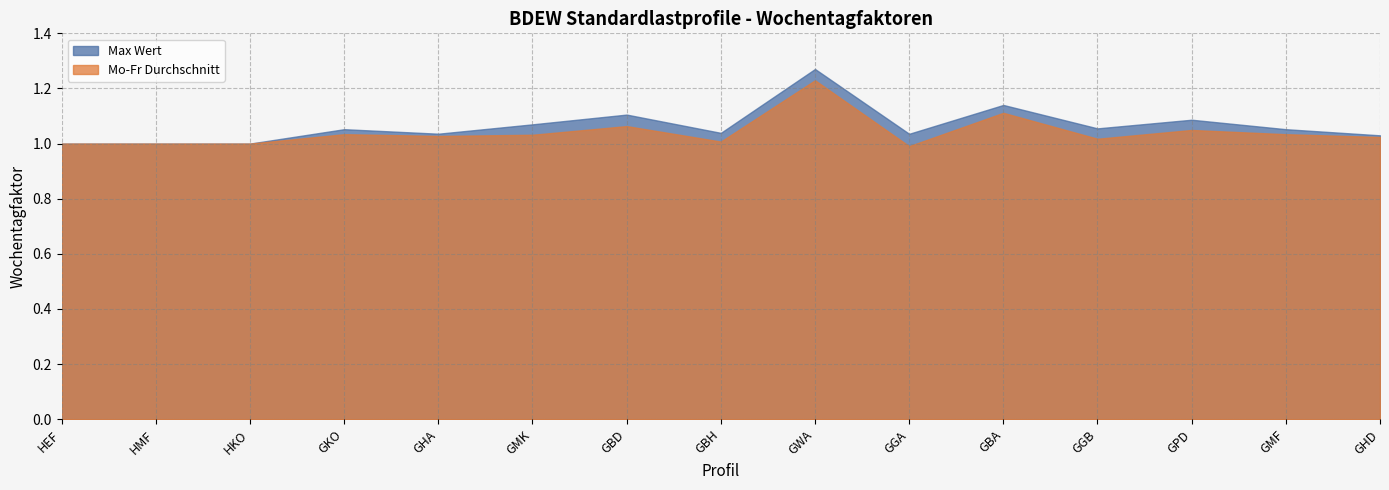

What is the label of the 10th point from the left?

GGA